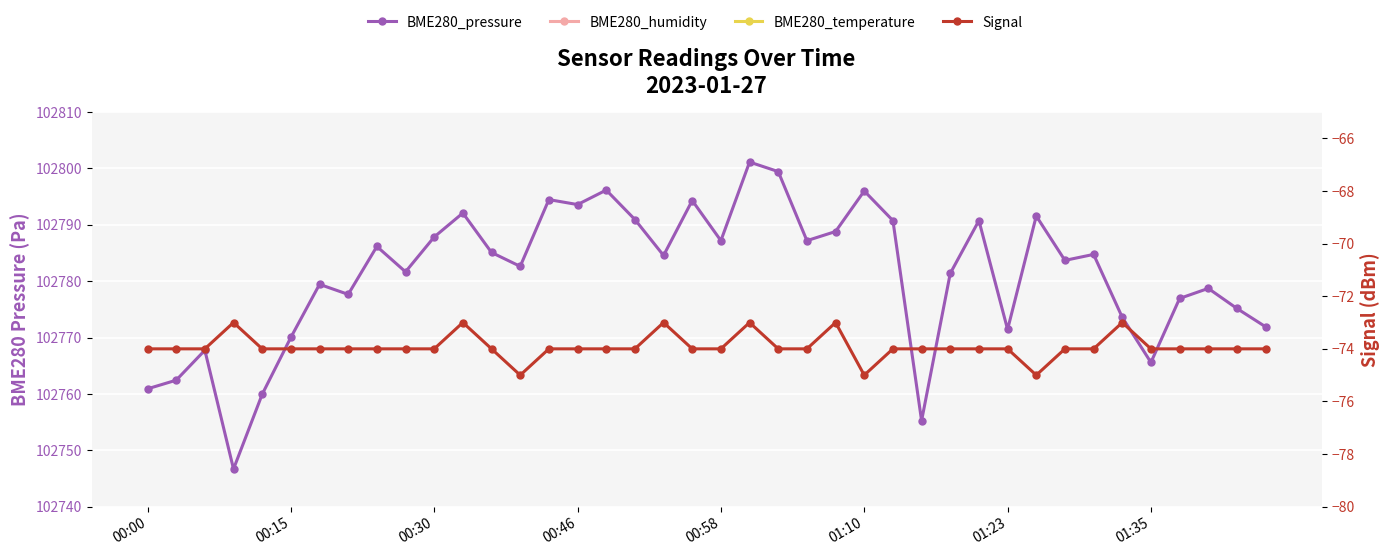

What is the maximum value shown in the chart?

102801.1